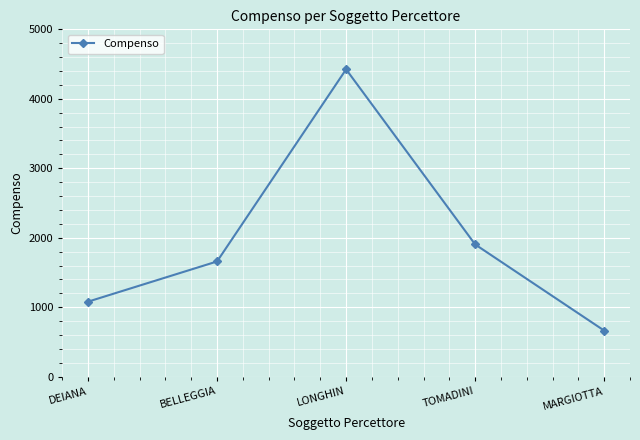

The chart shows a value of 2894.2 at LONGHIN. True or false?

False